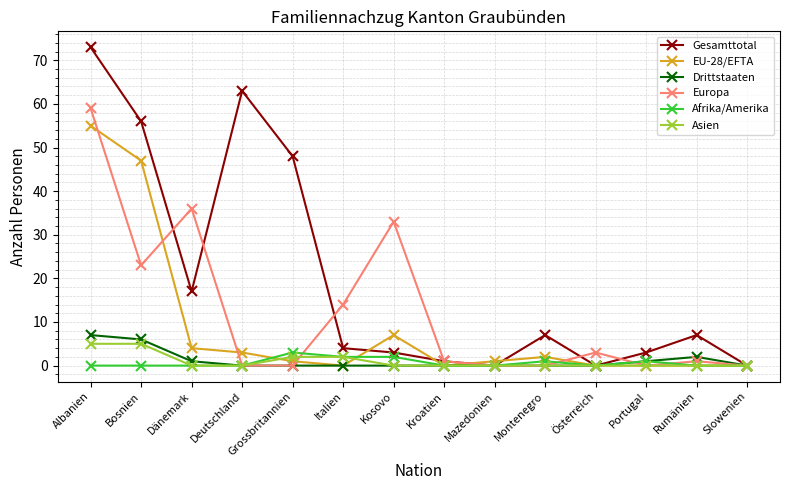

At how many categories does at least one series exceed 15?

6